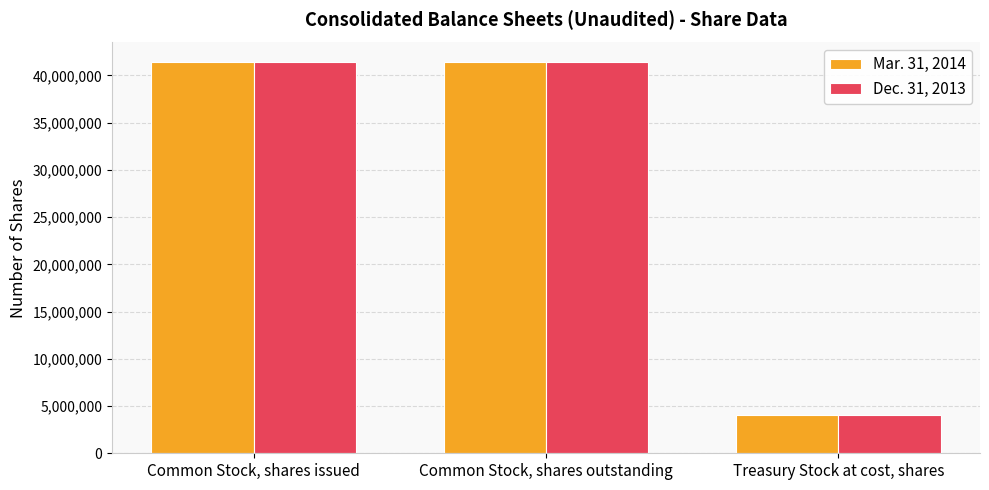

What is the value of the Dec. 31, 2013 bar at the 1st from the left?

41404000